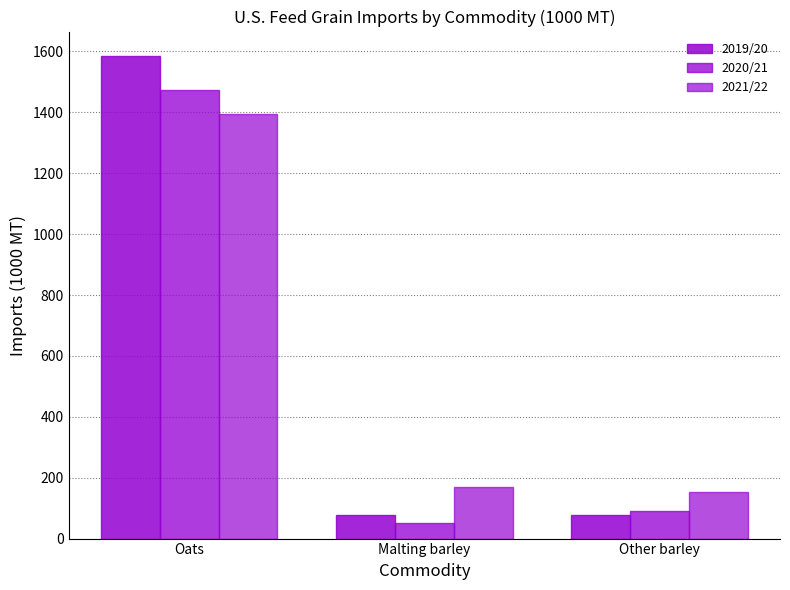

Reading left to right, transcribe all the data shown in this chart.

2019/20: 1586.2	76.2	78.2
2020/21: 1472.1	52.6	89.2
2021/22: 1393.7	167.9	152.1